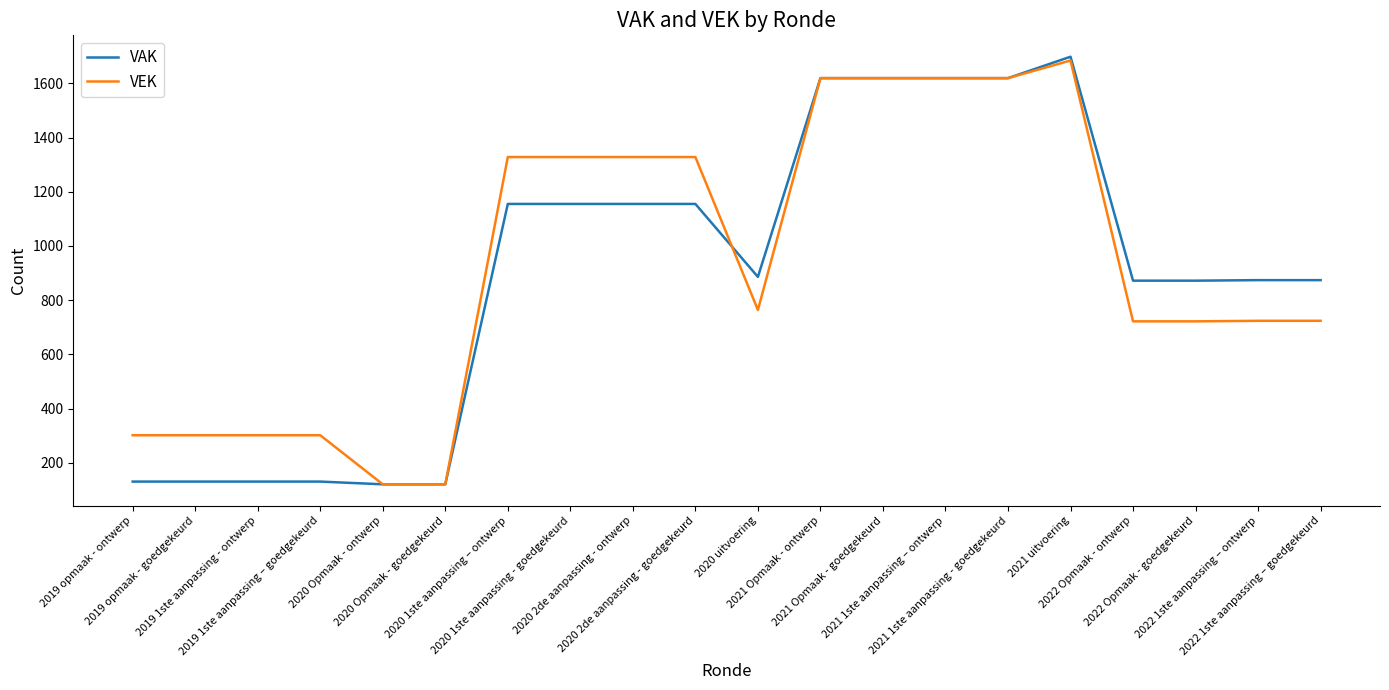

At 2022 1ste aanpassing – ontwerp, list the series in order from largest to smallest.

VAK, VEK